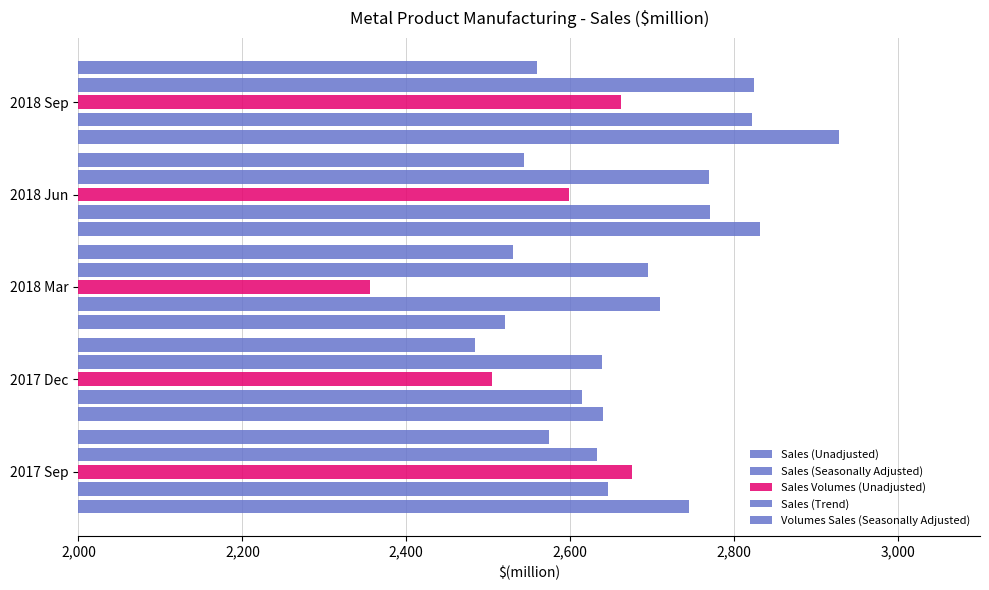

What is the sum of all Sales Volumes (Unadjusted) values?

12796